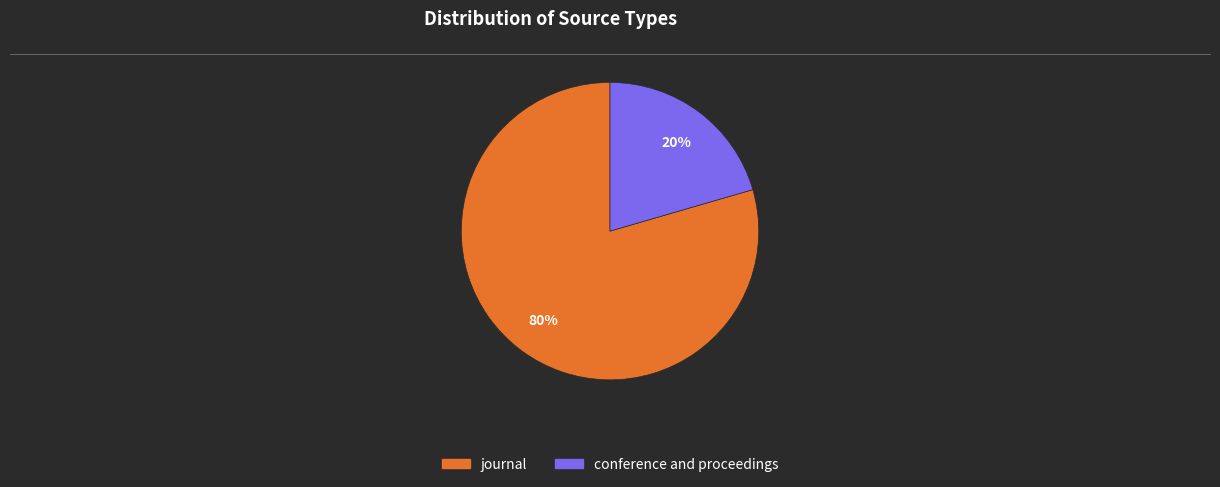

Count the number of slices in the pie.

2